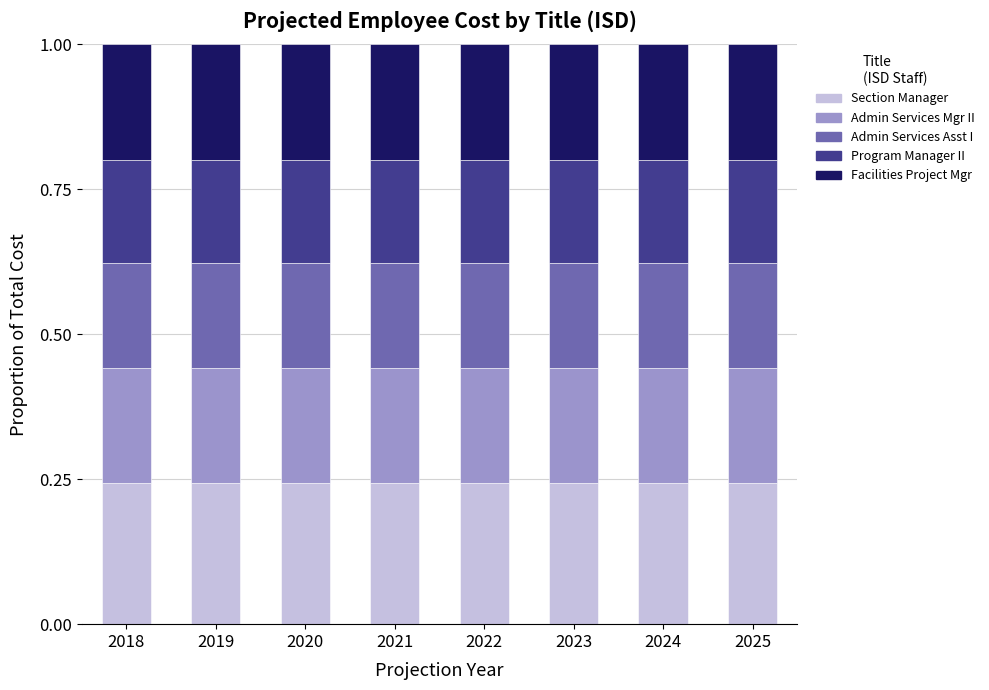

What is the total value across all series at 2024?

1.0